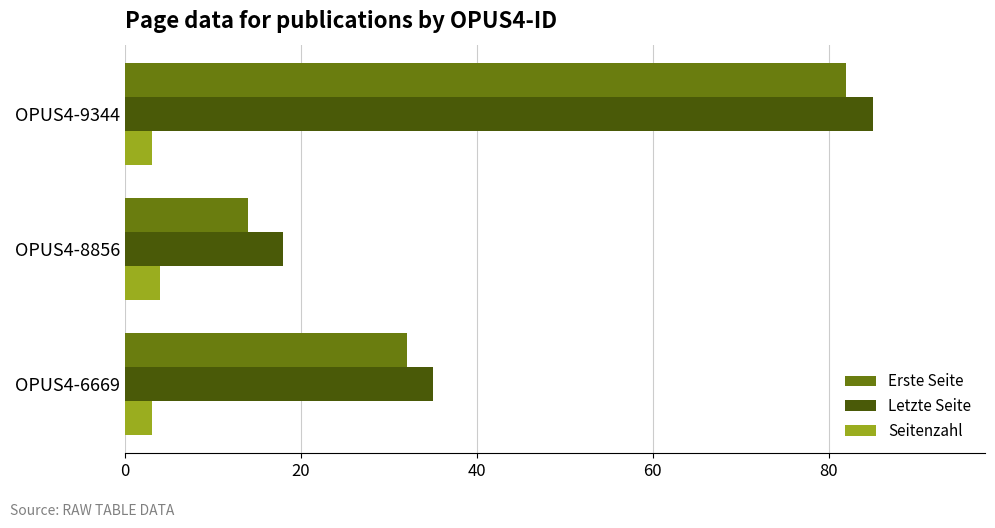

The value of Erste Seite at OPUS4-9344 is 136. True or false?

False